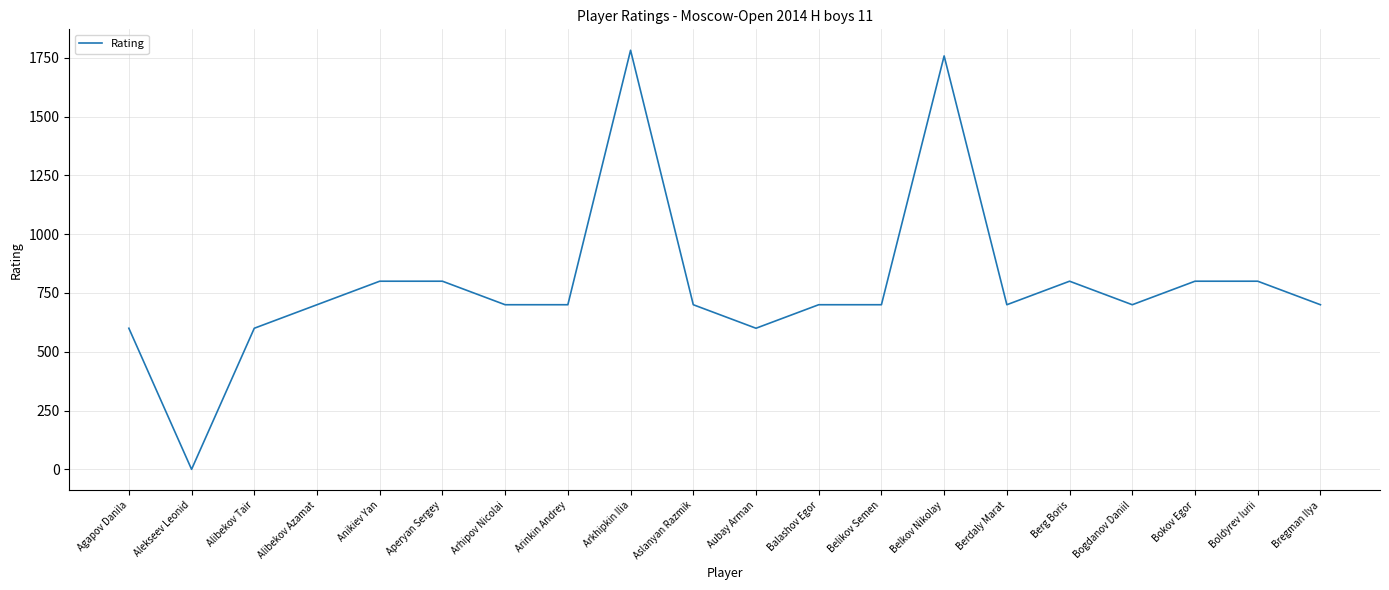

What is the ratio of the value at Anikiev Yan to the value at Alibekov Tair?

1.3